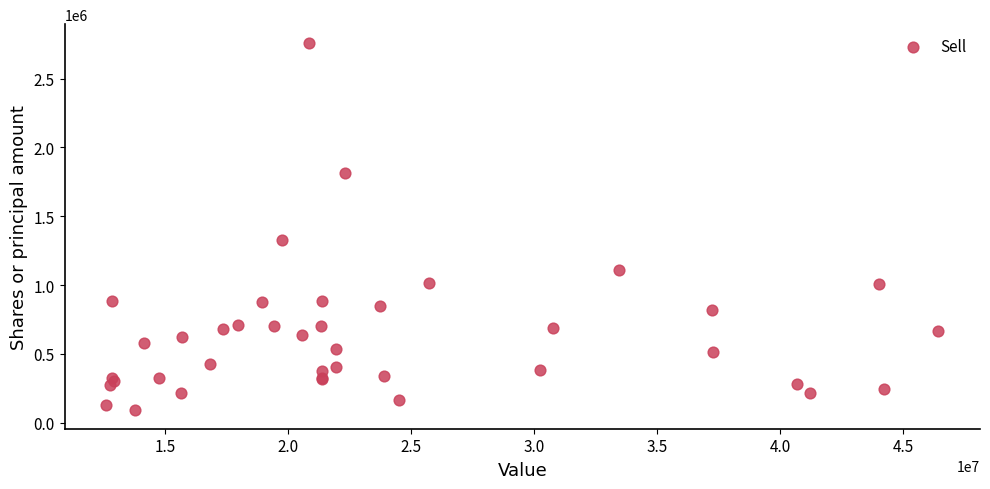

What Y value in the scatter plot is closest to 1425865?

1326007